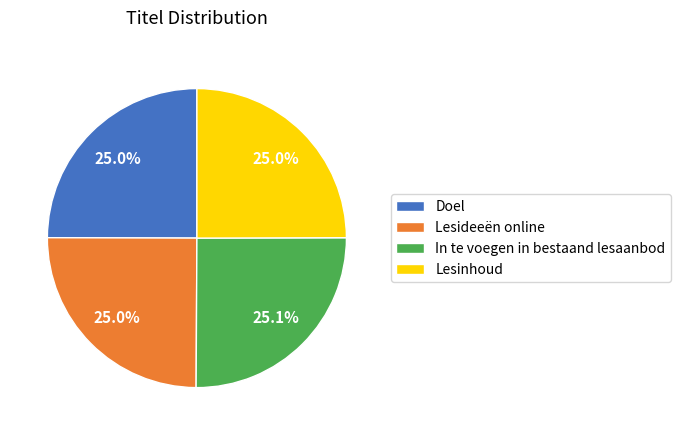

To the nearest percent, what is the difference between the largest and smallest slice percentages?

0%